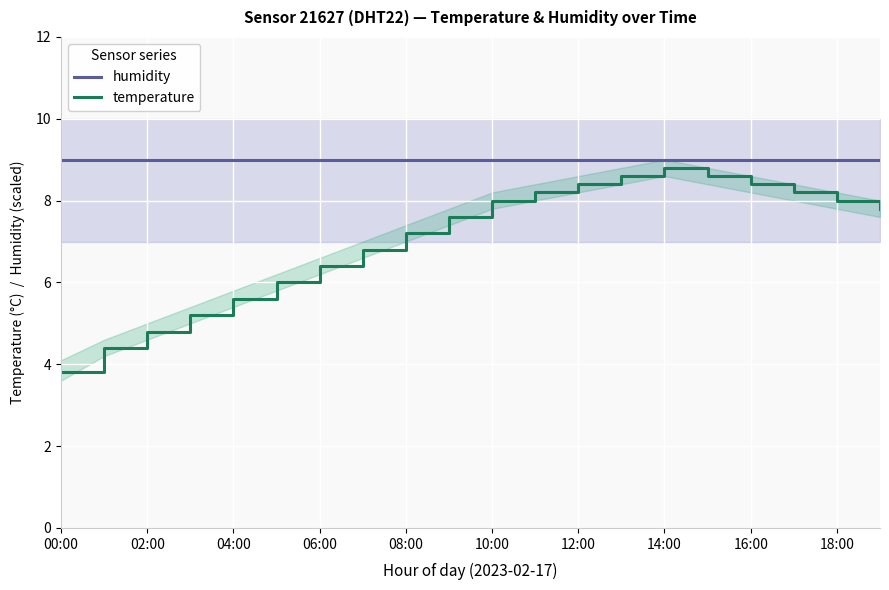

How many values in the temperature series are below 7?

8